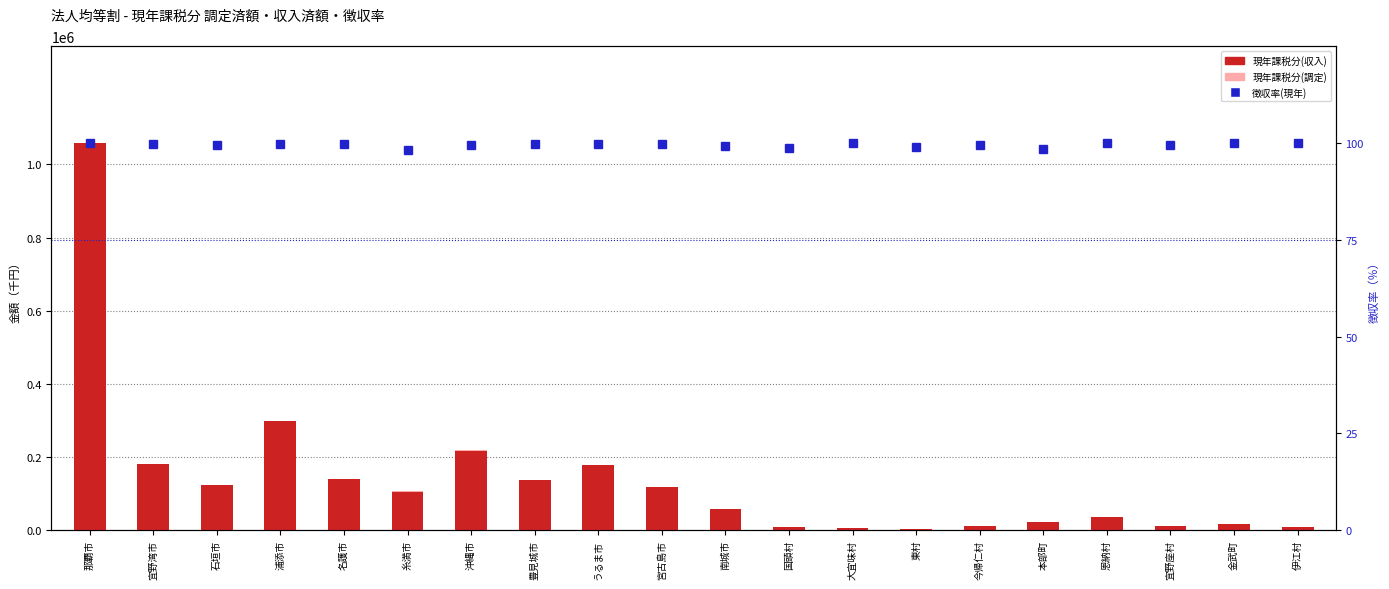

Reading left to right, list all the values displayed in this chart.

現年課税分(調定): 那覇市=1058483.0	宜野湾市=180850.0	石垣市=123123.0	浦添市=298866.0	名護市=139321.0	糸満市=106775.0	沖縄市=218673.0	豊見城市=136859.0	うるま市=177748.0	宮古島市=117229.0	南城市=57562.0	国頭村=9550.0	大宜味村=6369.0	東村=4534.0	今帰仁村=11898.0	本部町=23802.0	恩納村=37479.0	宜野座村=11050.0	金武町=18167.0	伊江村=9374.0
現年課税分(収入): 那覇市=1057820.0	宜野湾市=180422.0	石垣市=122641.0	浦添市=297903.0	名護市=138960.0	糸満市=104774.0	沖縄市=217655.0	豊見城市=136427.0	うるま市=177345.0	宮古島市=117041.0	南城市=57119.0	国頭村=9420.0	大宜味村=6369.0	東村=4484.0	今帰仁村=11849.0	本部町=23452.0	恩納村=37479.0	宜野座村=10985.0	金武町=18150.0	伊江村=9374.0
徴収率(現年): 那覇市=99.9	宜野湾市=99.8	石垣市=99.6	浦添市=99.7	名護市=99.7	糸満市=98.1	沖縄市=99.5	豊見城市=99.7	うるま市=99.8	宮古島市=99.8	南城市=99.2	国頭村=98.6	大宜味村=100.0	東村=98.9	今帰仁村=99.6	本部町=98.5	恩納村=100.0	宜野座村=99.4	金武町=99.9	伊江村=100.0